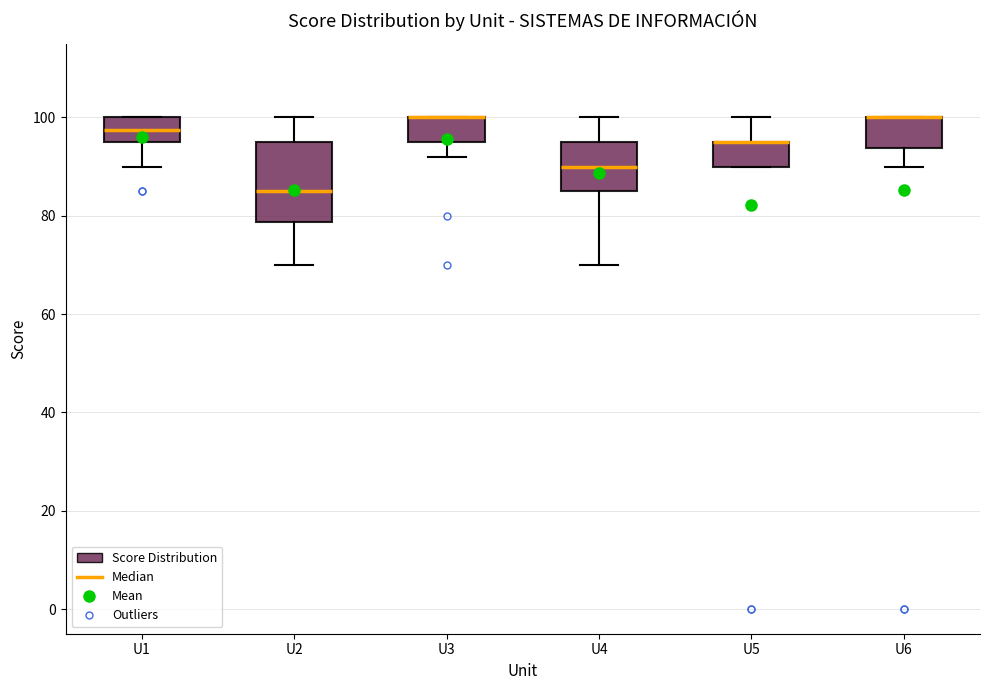

Reading left to right, read every box against the y-axis: the position of its median line, the range the box covers, and the ends of its whiskers. The values are not printed on the chart, so give them approximately, as read against the axis.

U1: median 98, box 96 to 100, whiskers 90 to 100
U2: median 86, box 78 to 96, whiskers 70 to 100
U3: median 100 (drawn on the box's upper edge), box 96 to 100, whiskers 92 to 100
U4: median 90, box 86 to 96, whiskers 70 to 100
U5: median 96 (drawn on the box's upper edge), box 90 to 96, whiskers 90 to 100
U6: median 100 (drawn on the box's upper edge), box 94 to 100, whiskers 90 to 100